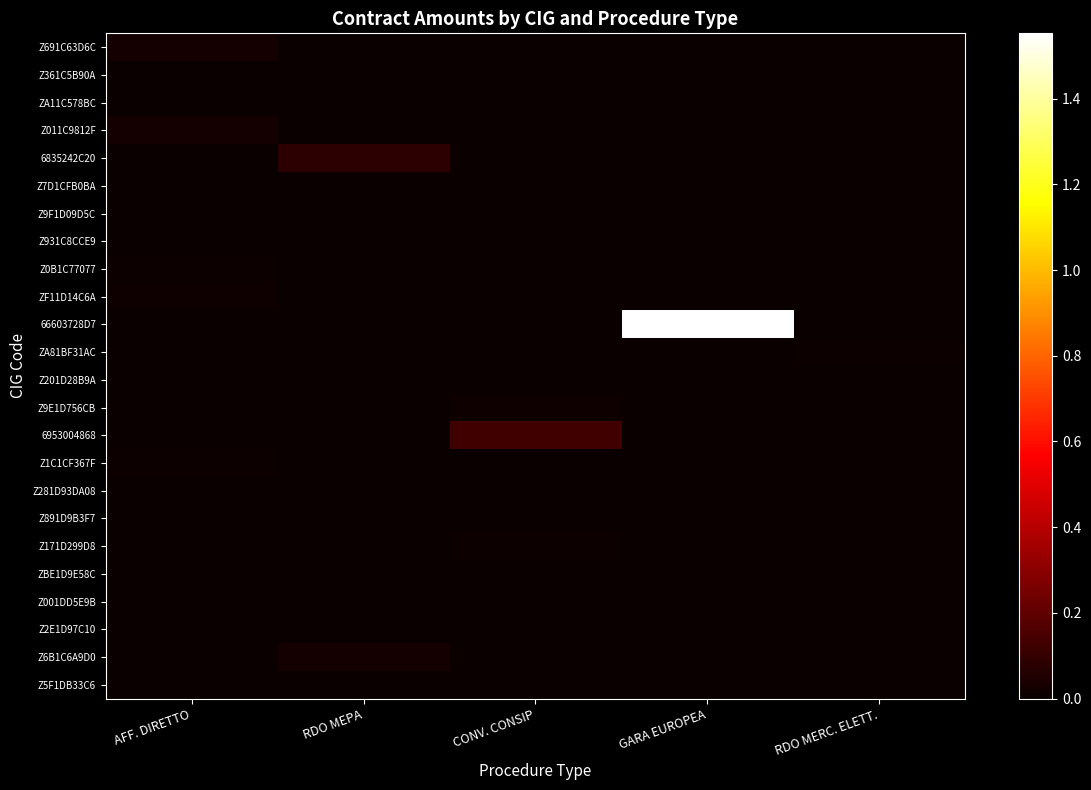

Which series has the largest total across all categories?

66603728D7